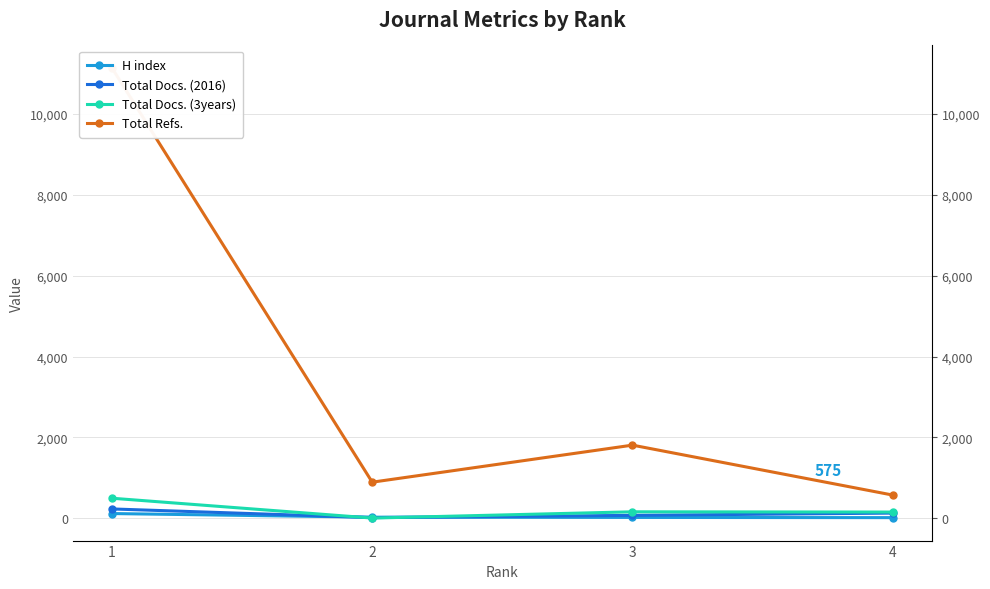

Between 2 and 1, which is larger?

1